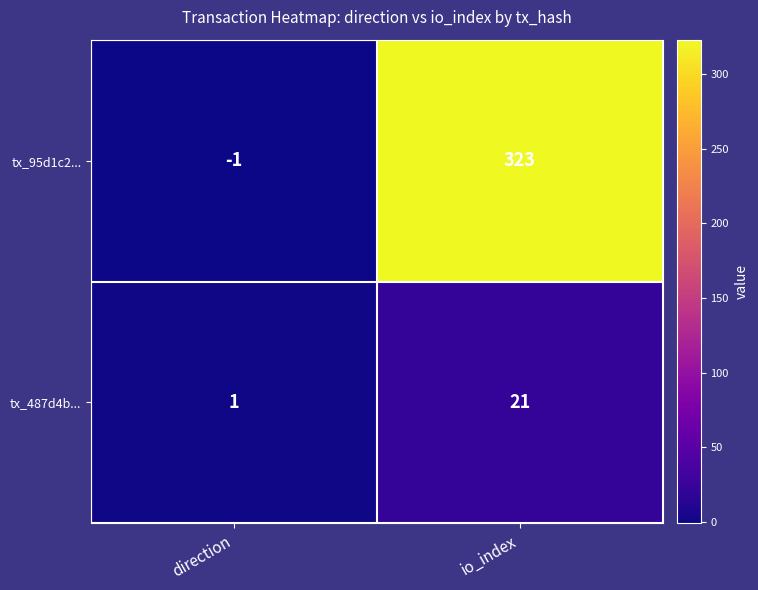

What is the sum of the tx_95d1c2... values at io_index and direction?

322